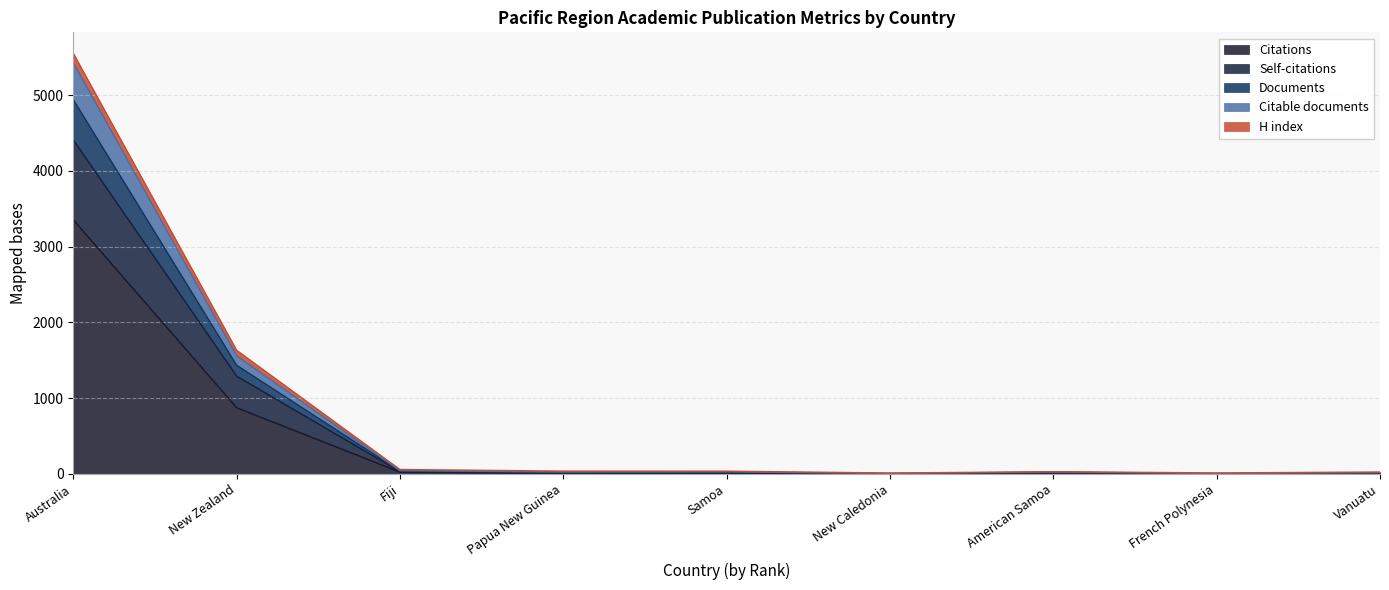

Is it true that Documents equals 18 at Vanuatu?

True